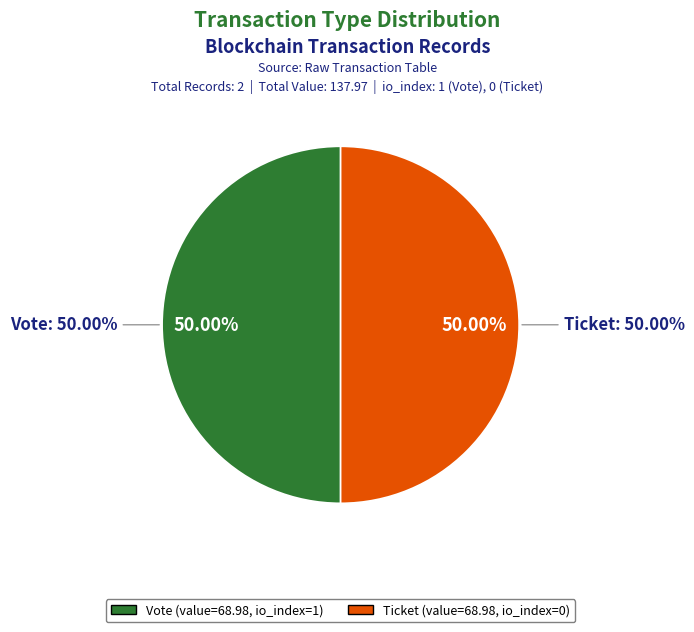

Between Ticket (io_index=0) and Vote (io_index=1), which is larger?

Vote (io_index=1)